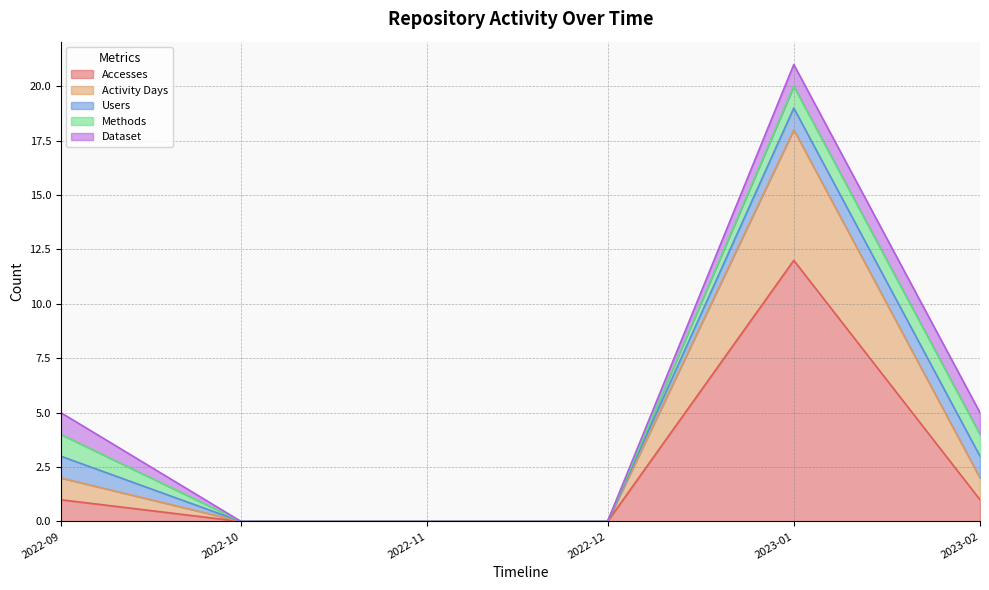

True or false: Users and Accesses cross at least once.

False